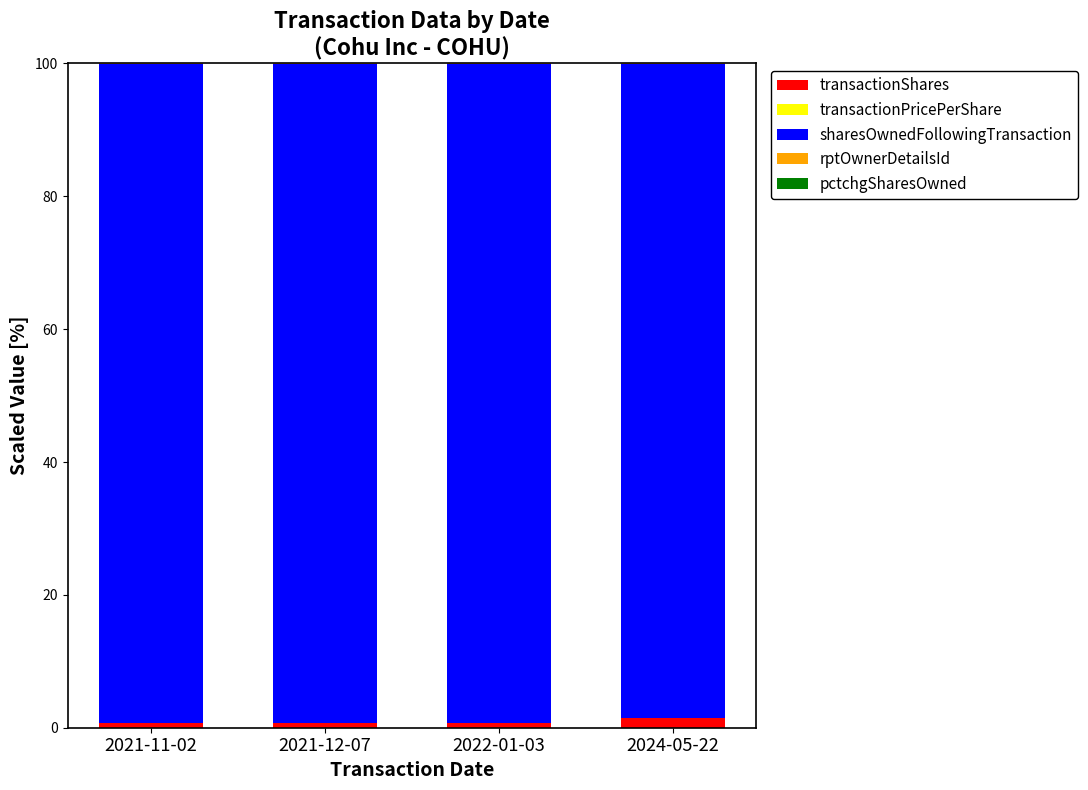

What is the label of the 3rd bar from the left?

2022-01-03